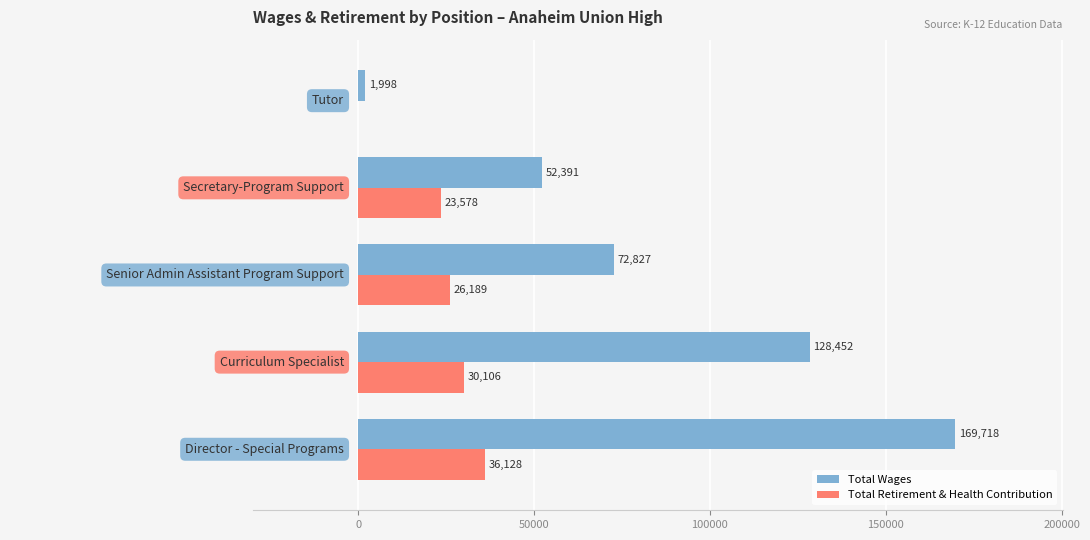

Which series changed the most between Curriculum Specialist and Secretary-Program Support?

Total Wages